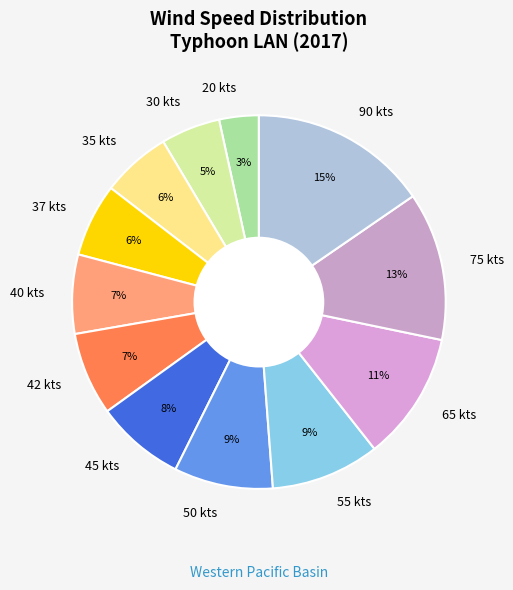

To the nearest percent, what is the difference between the 55 kts and 20 kts slice percentages?

6%